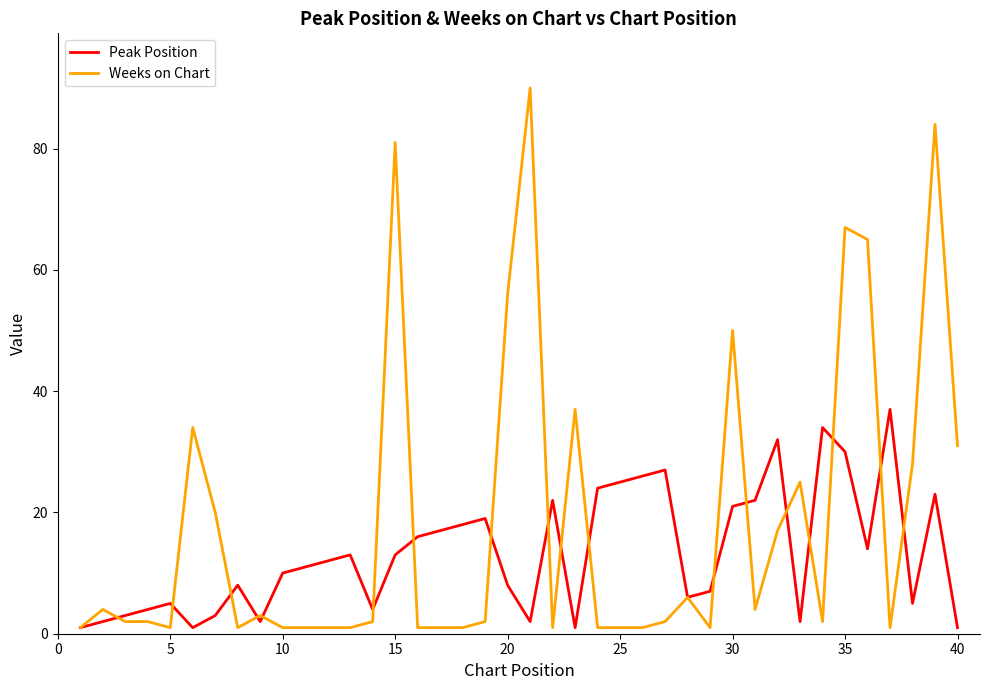

List the series in order of their peak value, lowest first.

Peak Position, Weeks on Chart